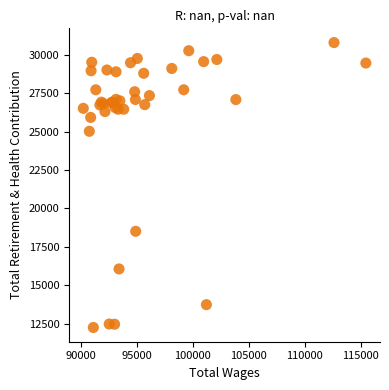

What Y value in the scatter plot is closest to 21524?

18513